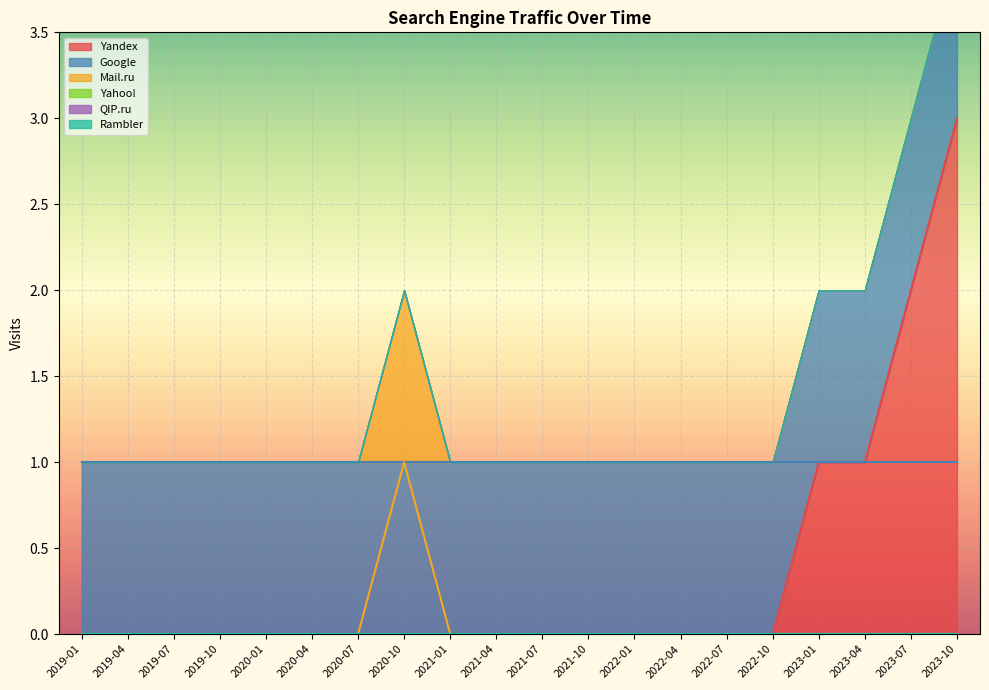

How many positive values does the Mail.ru series have?

1